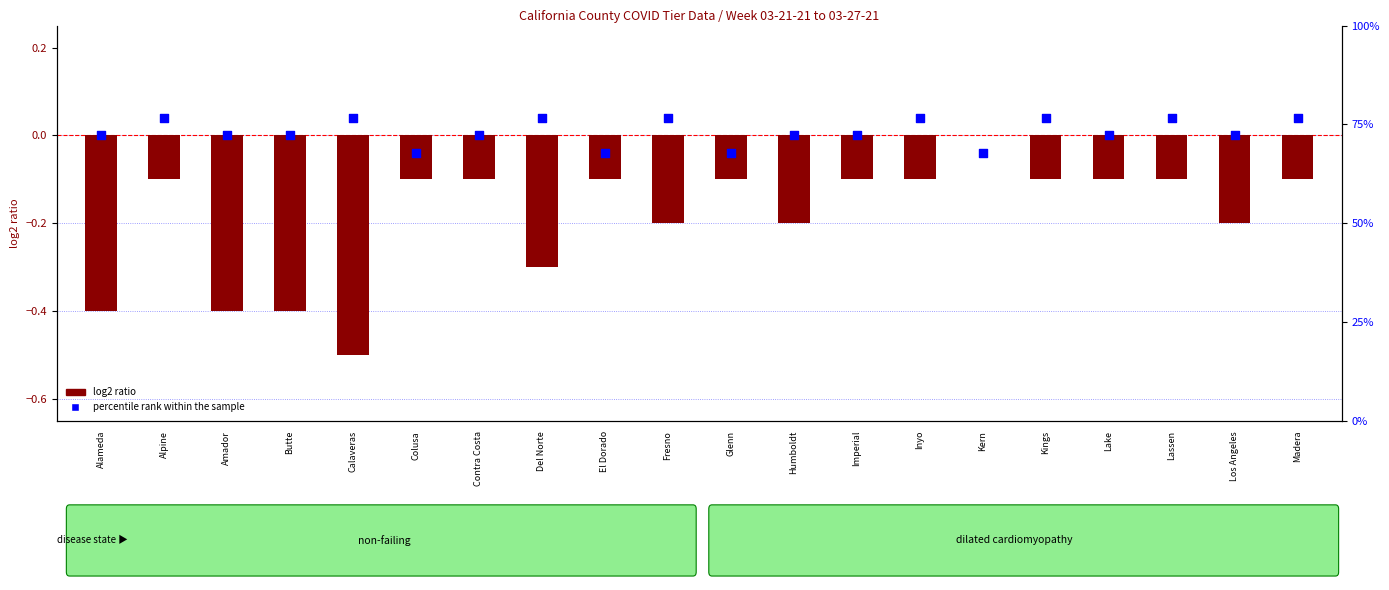

Is the value of log2 ratio at Los Angeles greater than the value of percentile rank within the sample at Butte?

No